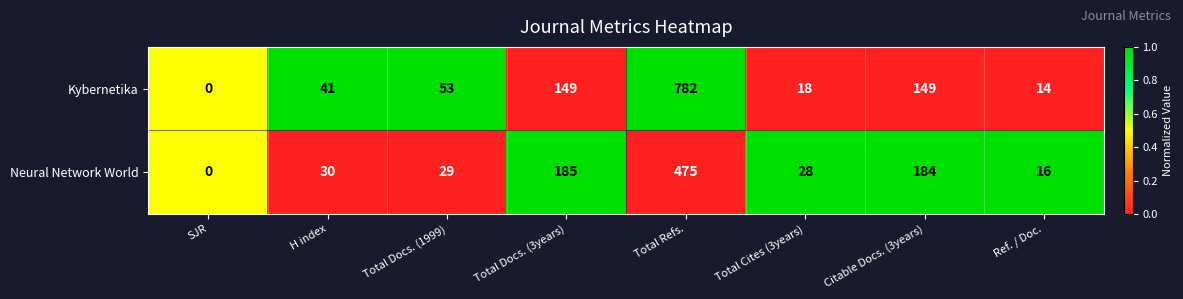

How many data points in Kybernetika are less than 53?

4